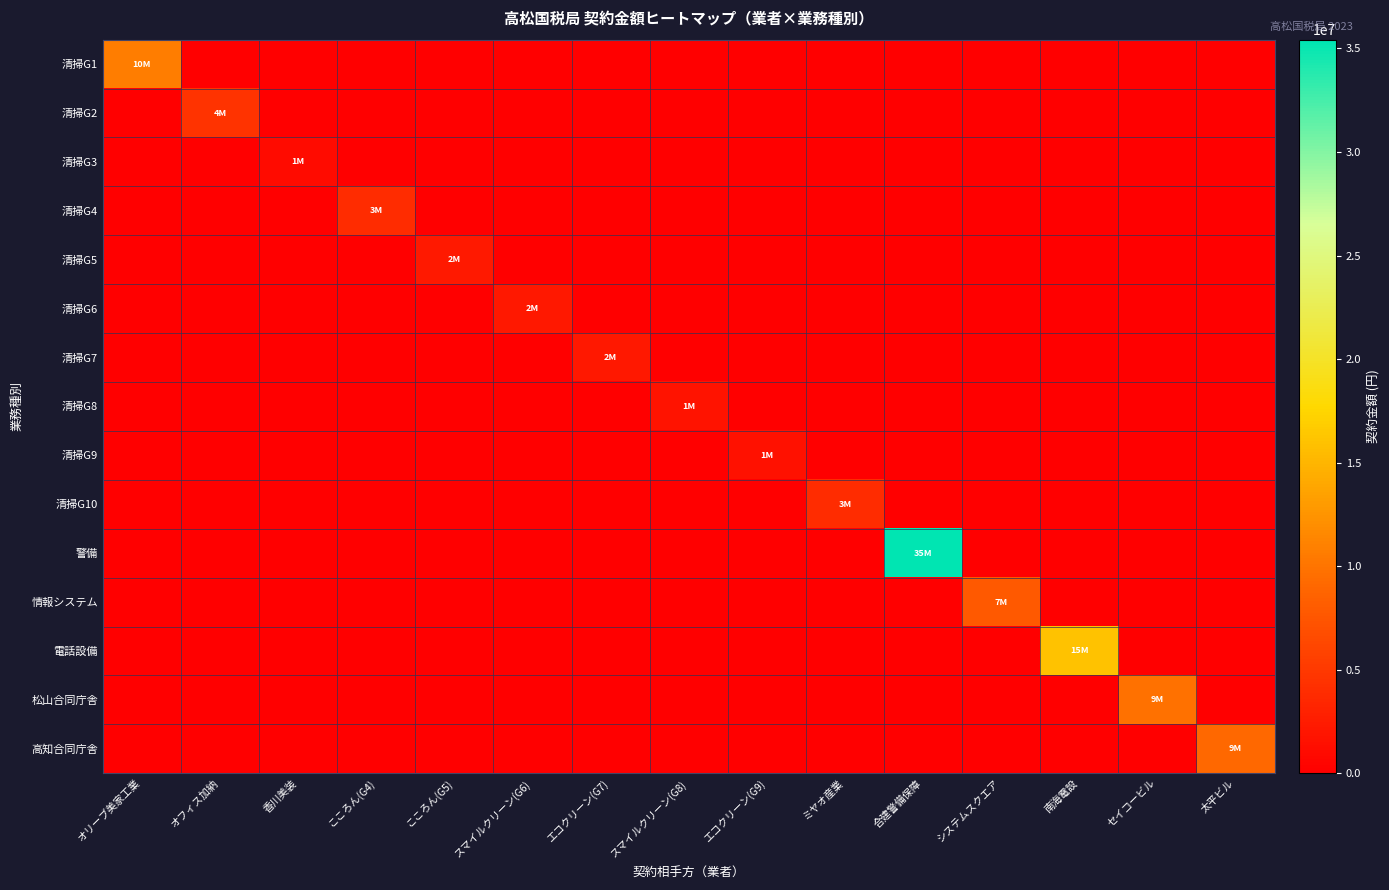

Count the number of data series in this chart.

15